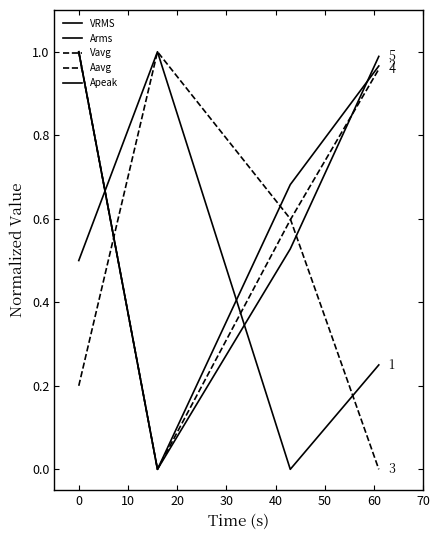

How many VRMS values are between 0 and 1?

4